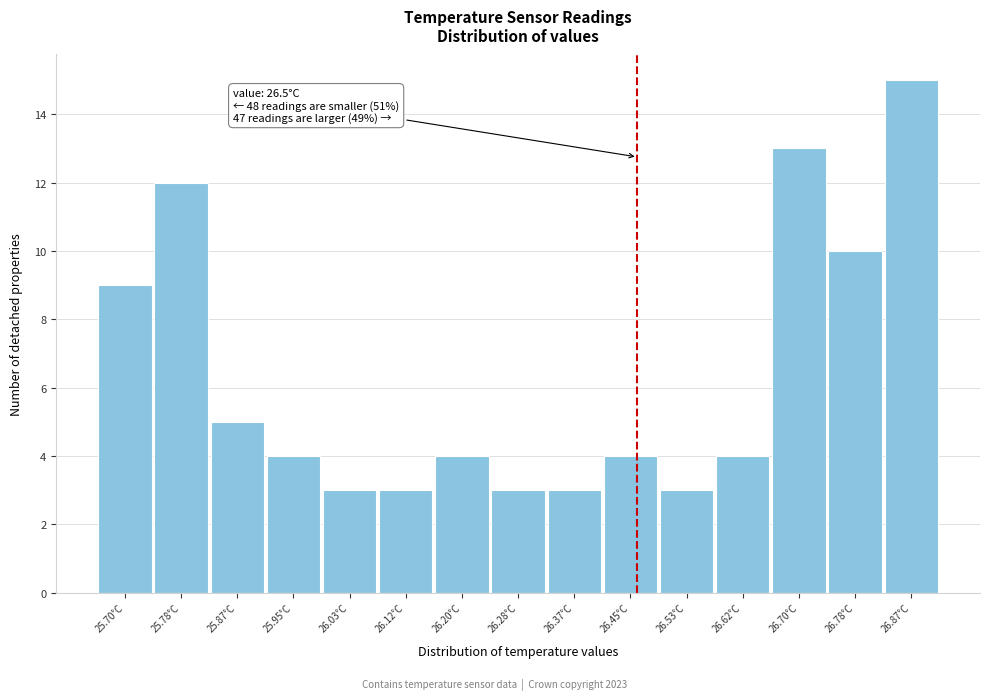

Reading right to left, transcribe all the data shown in this chart.

15	10	13	4	3	4	3	3	4	3	3	4	5	12	9